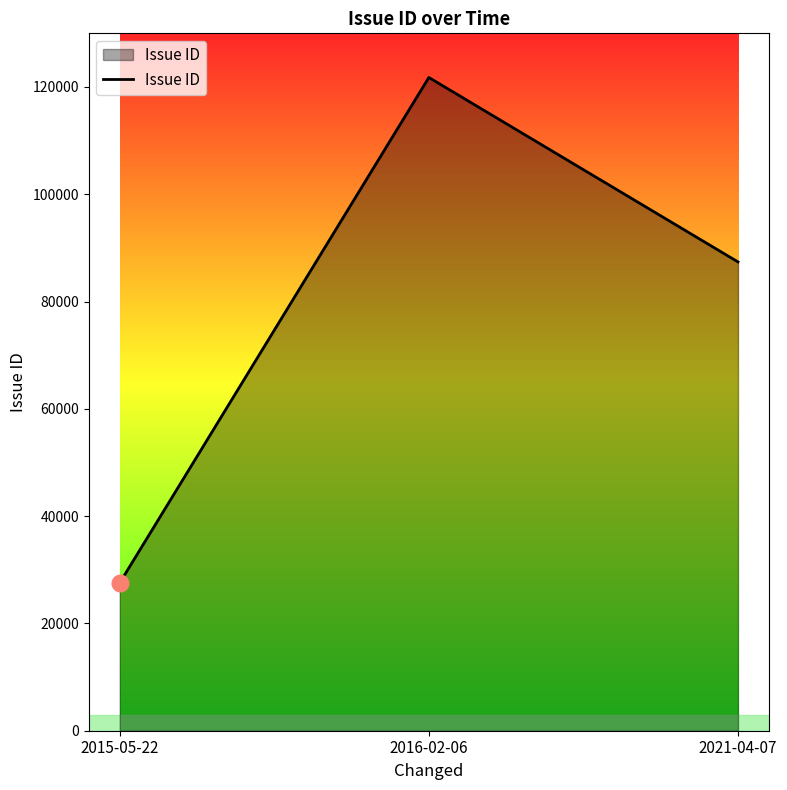

What position from the right is 2021-04-07?

1